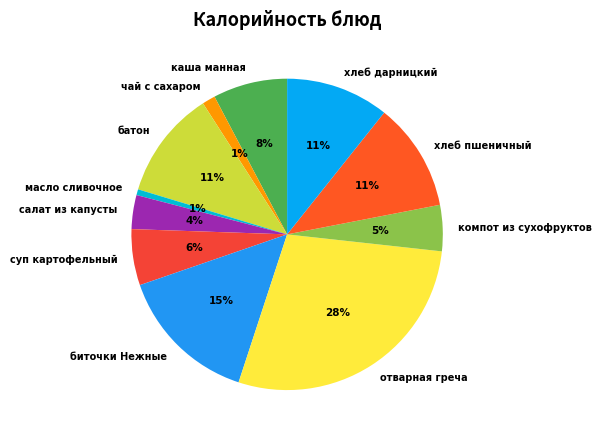

To the nearest percent, what is the combined percentage of батон and хлеб дарницкий?

22%